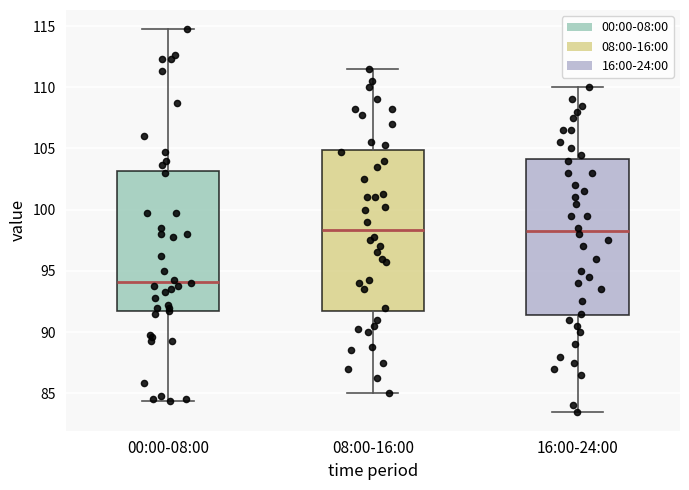

Where is the lower edge of the box for 00:00-08:00 on the y-axis? The values are not printed on the chart, so give them approximately, as read against the axis.

91.5